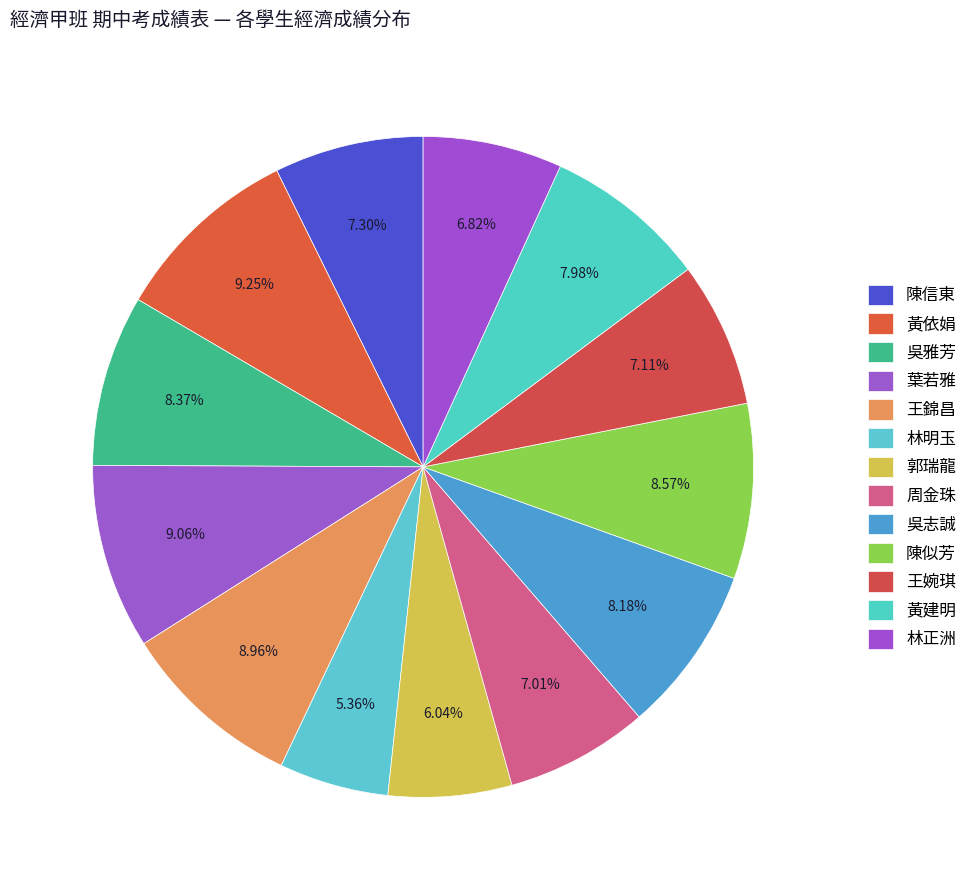

Count the number of slices in the pie.

13